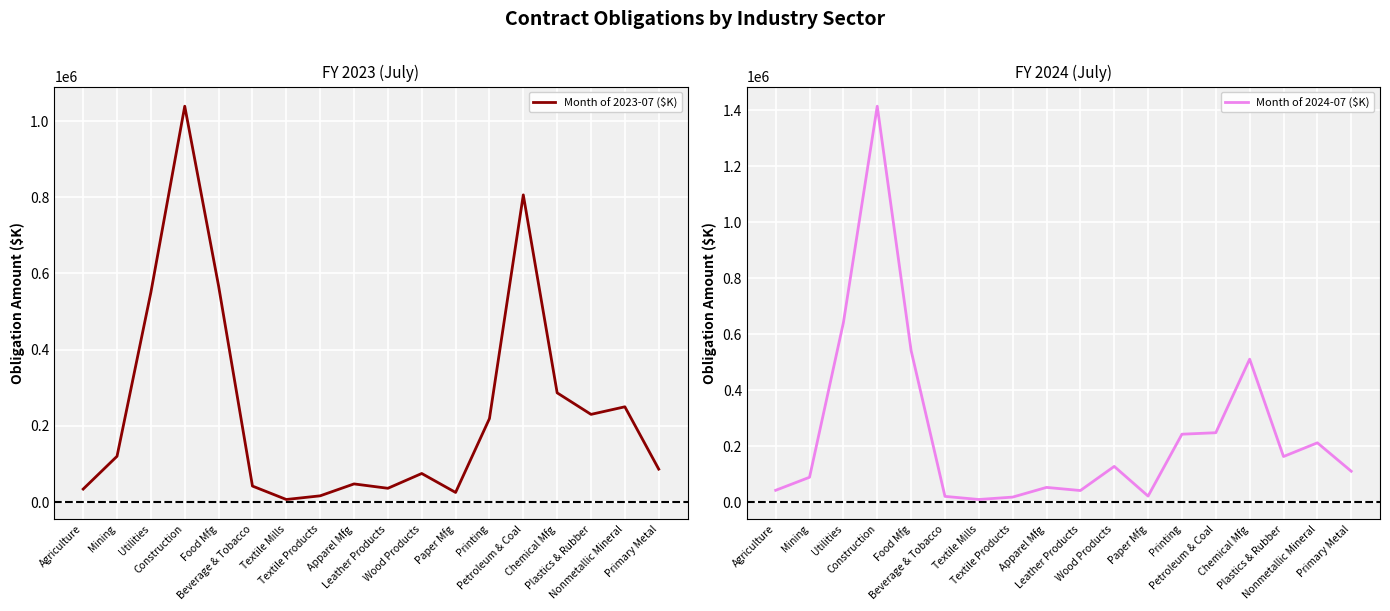

At how many categories does at least one series exceed 1118712?

1